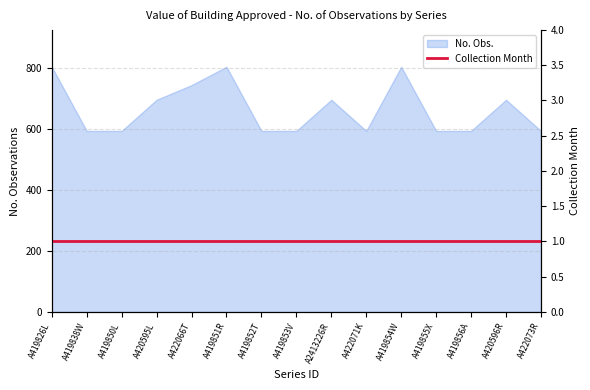

Which category has the lowest value across all series?

A419838W